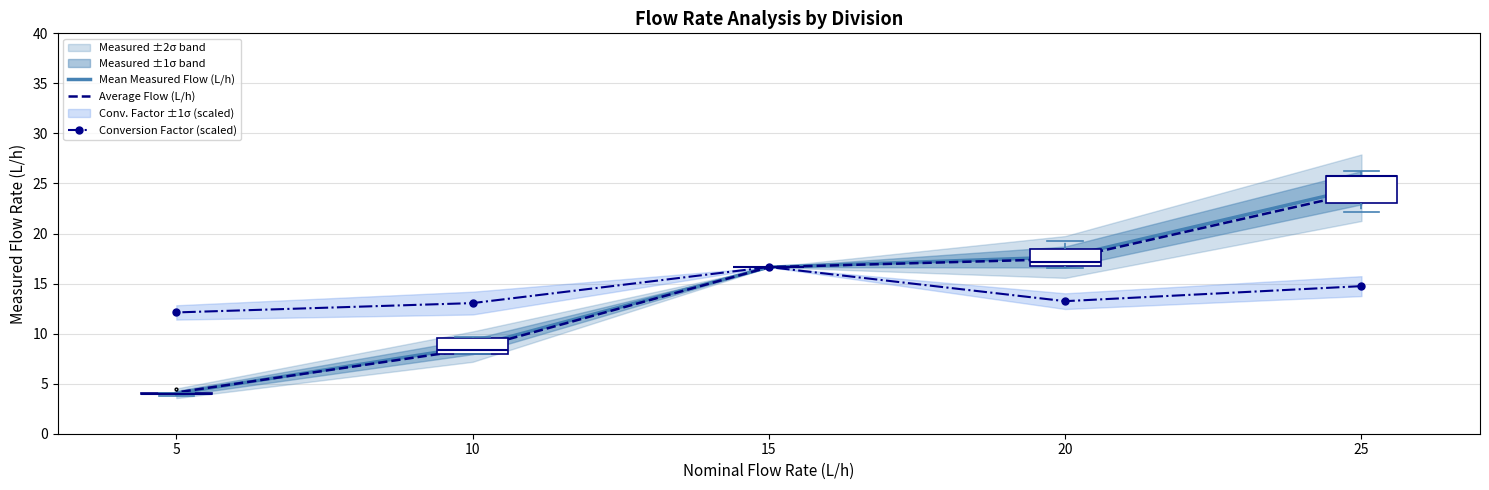

List the series in order of their peak value, highest first.

Mean Measured Flow (L/h), Average Flow (L/h), Conversion Factor (scaled)